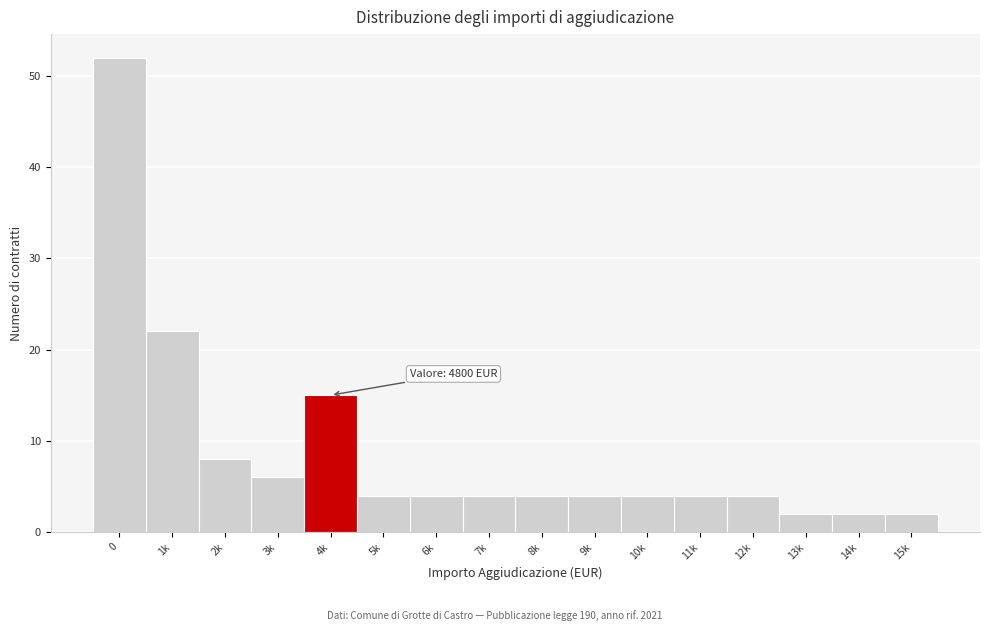

Reading right to left, extract all data points from this chart.

2	2	2	4	4	4	4	4	4	4	4	15	6	8	22	52